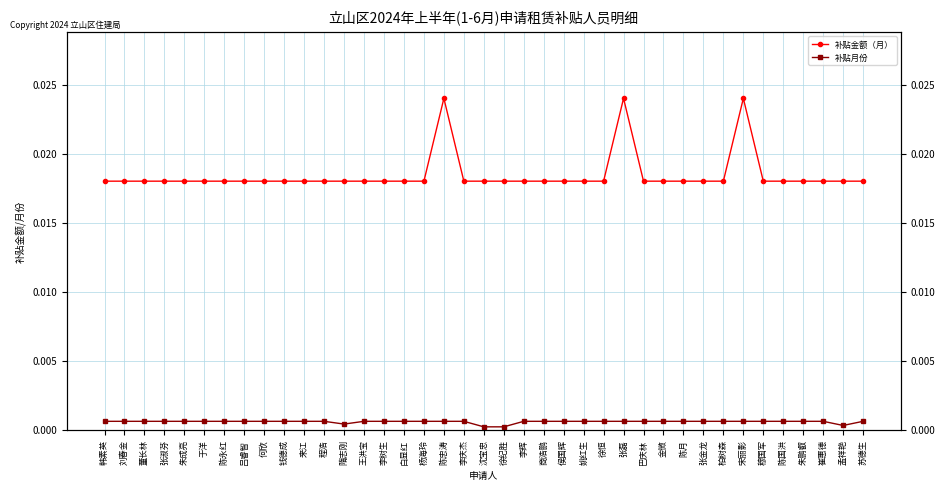

How many interior local valleys does the 补贴月份 series have?

2